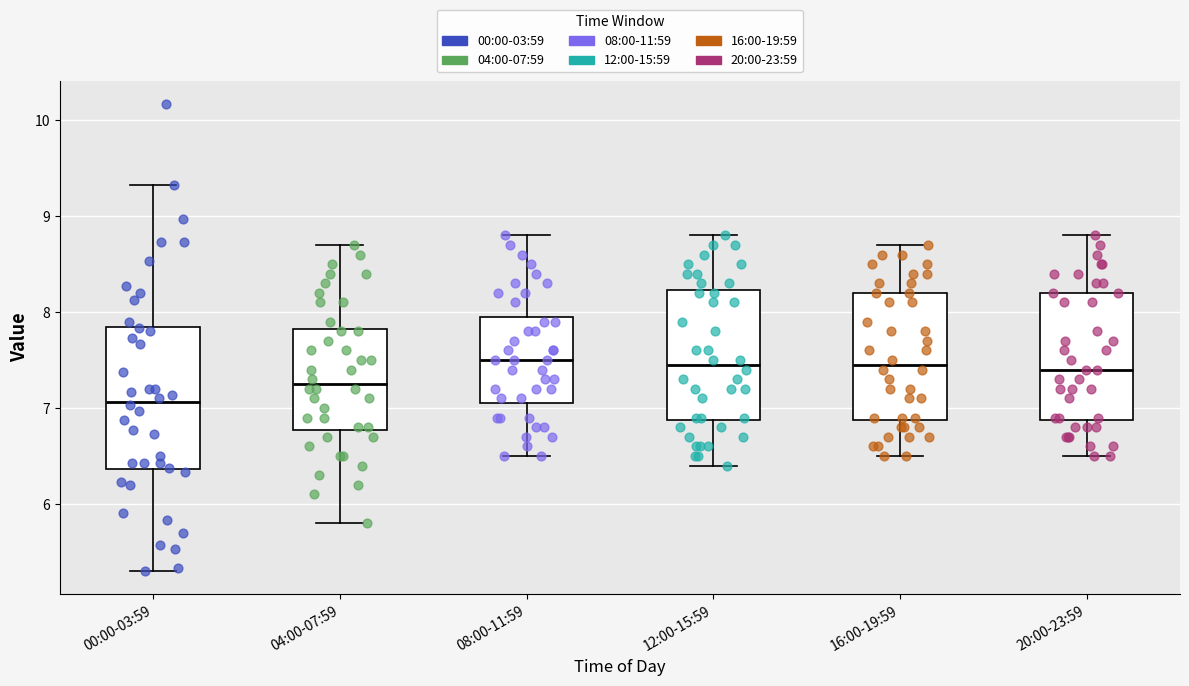

Reading left to right, transcribe this box plot: for each box, give where its median line is, the range the box spans, and where its two whiskers end, as read against the y-axis. The values are not printed on the chart, so give them approximately, as read against the axis.

00:00-03:59: median 7.1, box 6.4 to 7.8, whiskers 5.3 to 9.3
04:00-07:59: median 7.3, box 6.8 to 7.8, whiskers 5.8 to 8.7
08:00-11:59: median 7.5, box 7.1 to 8.0, whiskers 6.5 to 8.8
12:00-15:59: median 7.5, box 6.9 to 8.2, whiskers 6.4 to 8.8
16:00-19:59: median 7.5, box 6.9 to 8.2, whiskers 6.5 to 8.7
20:00-23:59: median 7.4, box 6.9 to 8.2, whiskers 6.5 to 8.8